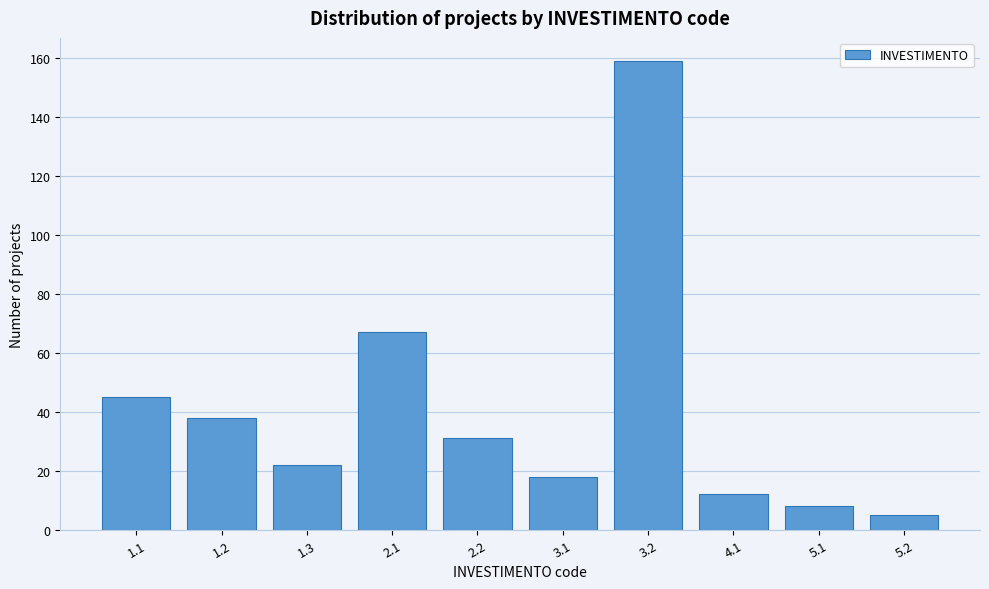

Reading left to right, list all the values displayed in this chart.

1.1=45	1.2=38	1.3=22	2.1=67	2.2=31	3.1=18	3.2=159	4.1=12	5.1=8	5.2=5